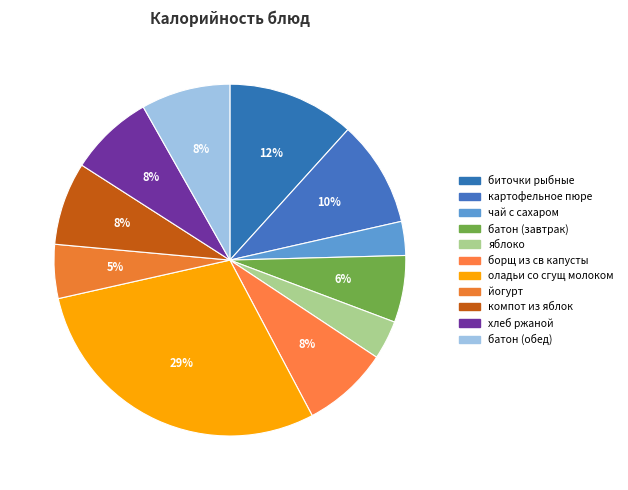

To the nearest percent, what is the average slice percentage?

9%